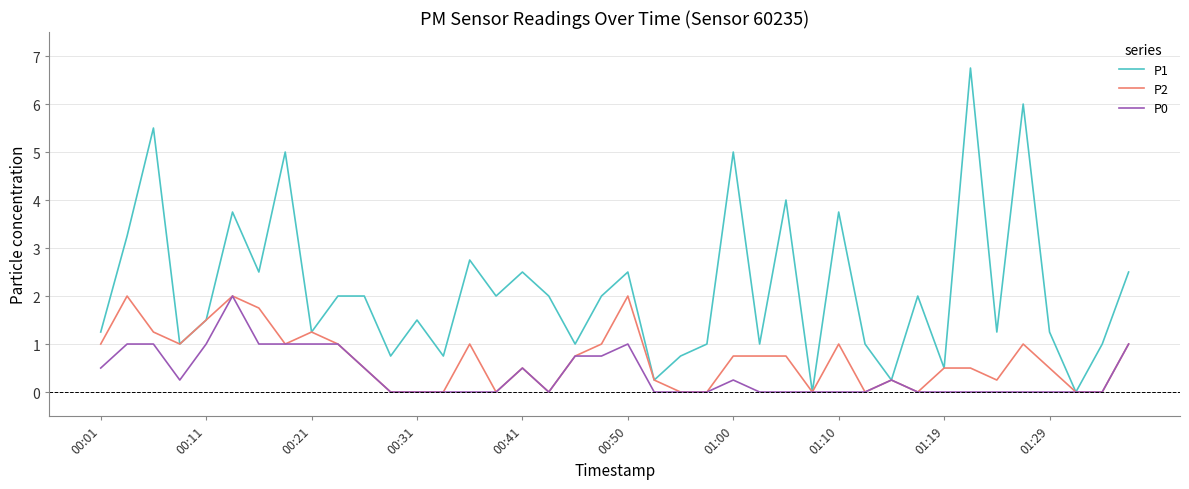

How many values in the P1 series are below 2?

20